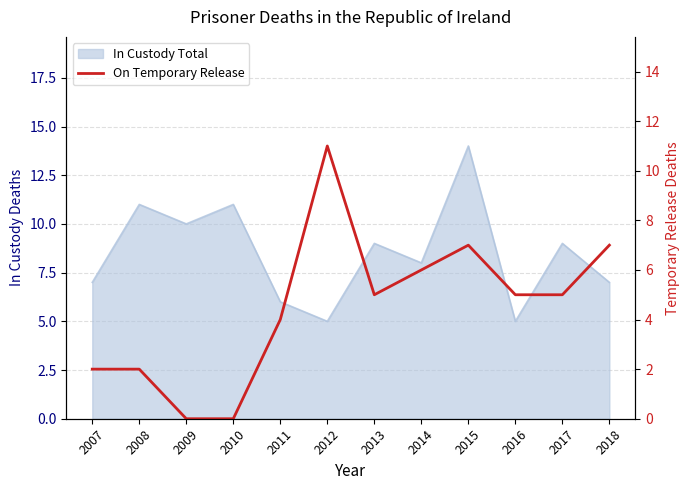

Is it true that the value at 2011 is 6?

False